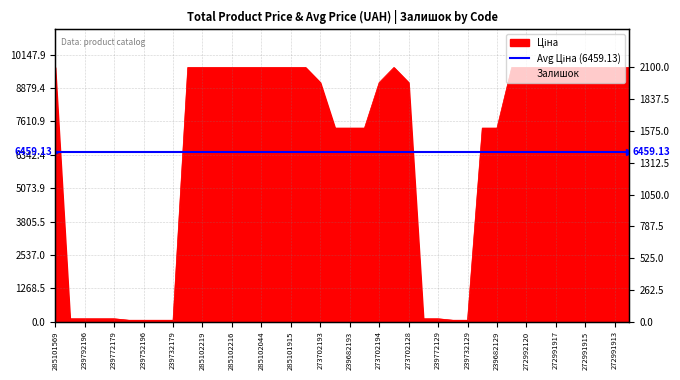

What is the label of the 39th point from the left?

272991913